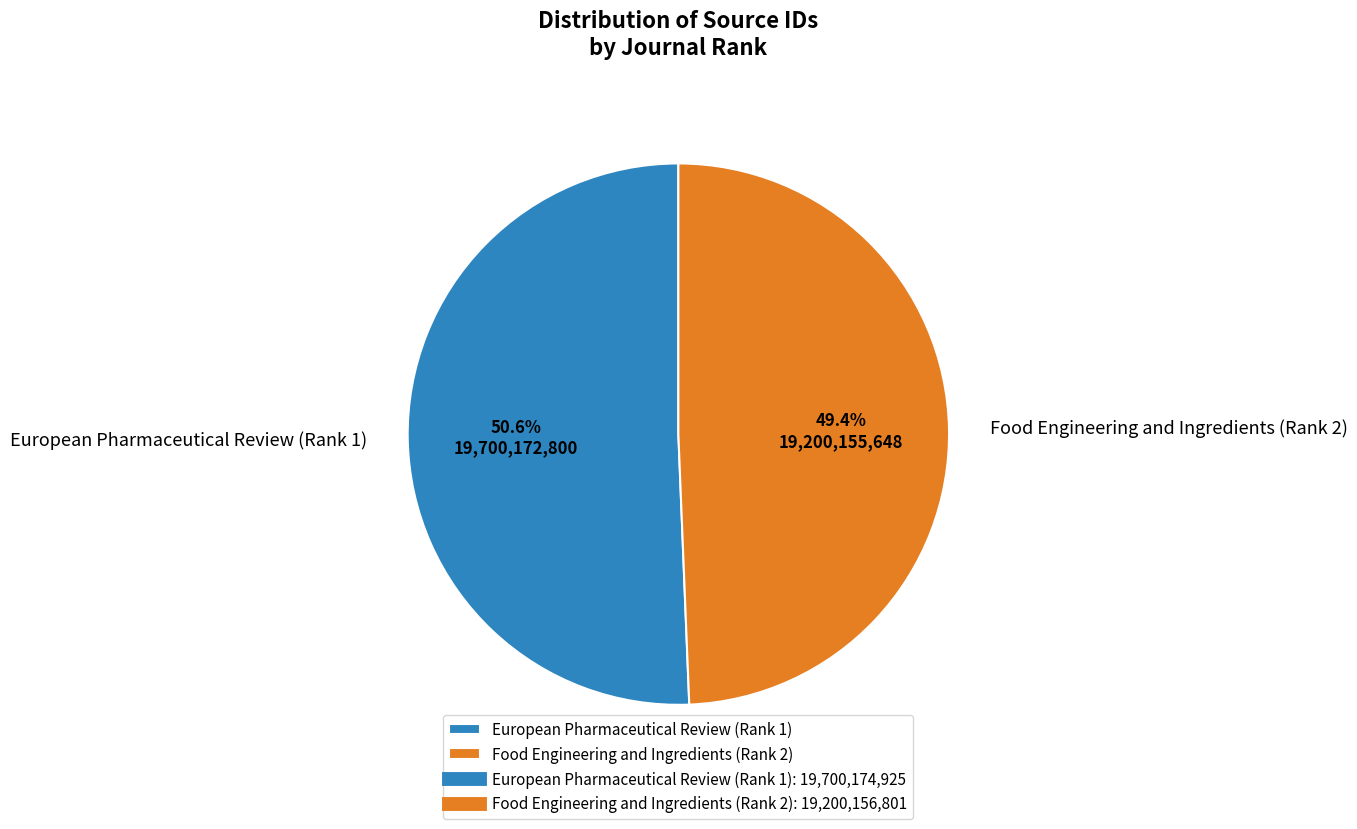

To the nearest percent, what is the combined percentage of European Pharmaceutical Review (Rank 1) and Food Engineering and Ingredients (Rank 2)?

100%